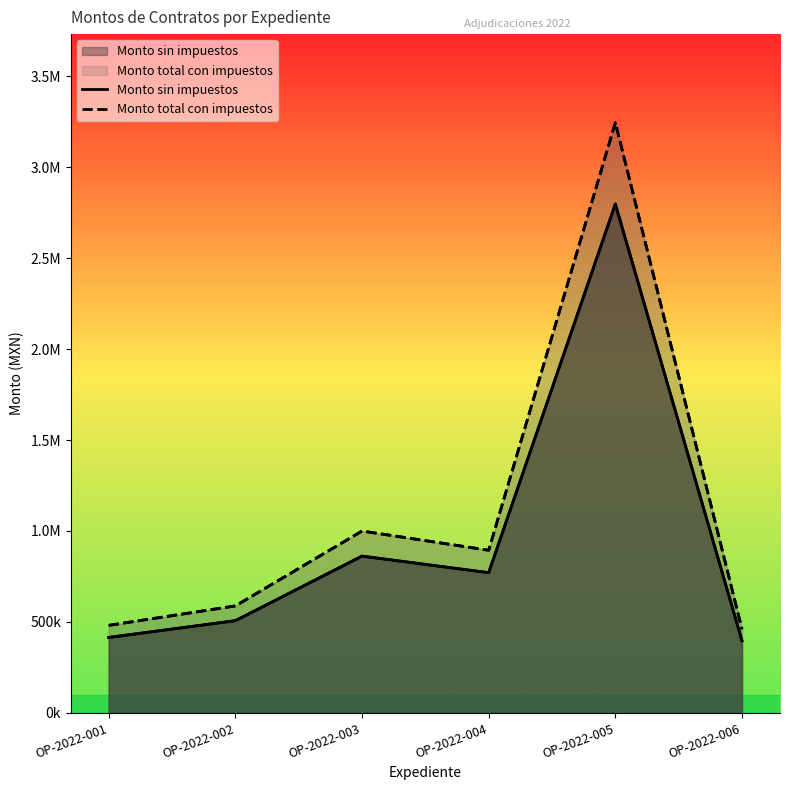

Which category has the lowest value in the Monto sin impuestos series?

OP-2022-006